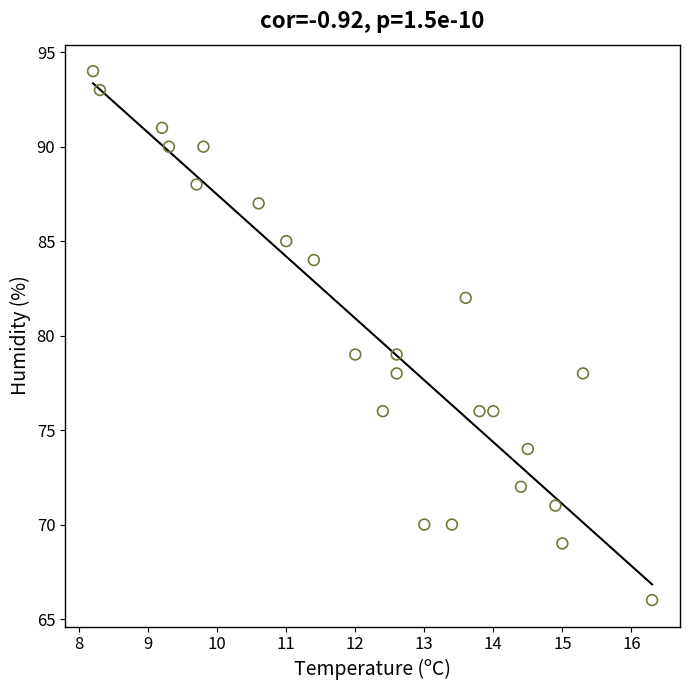

What is the range of Y values (max minus min)?

28